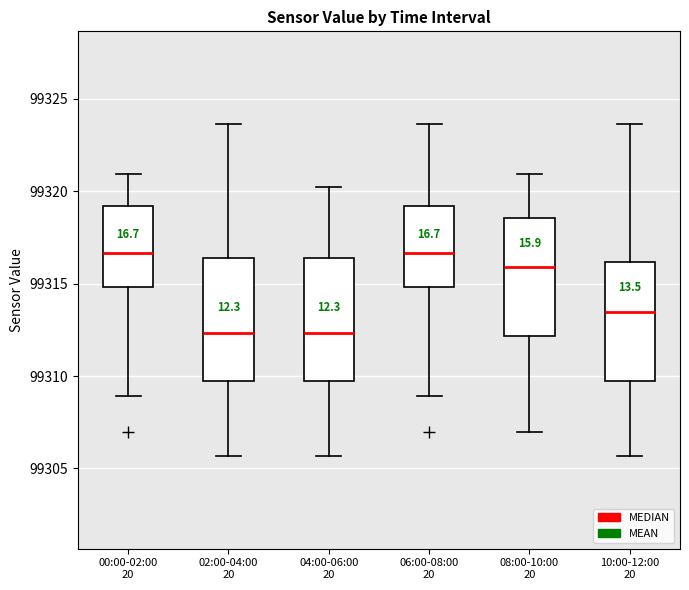

Where is the upper edge of the box for 00:00-02:00 20 on the y-axis? The values are not printed on the chart, so give them approximately, as read against the axis.

99319.0